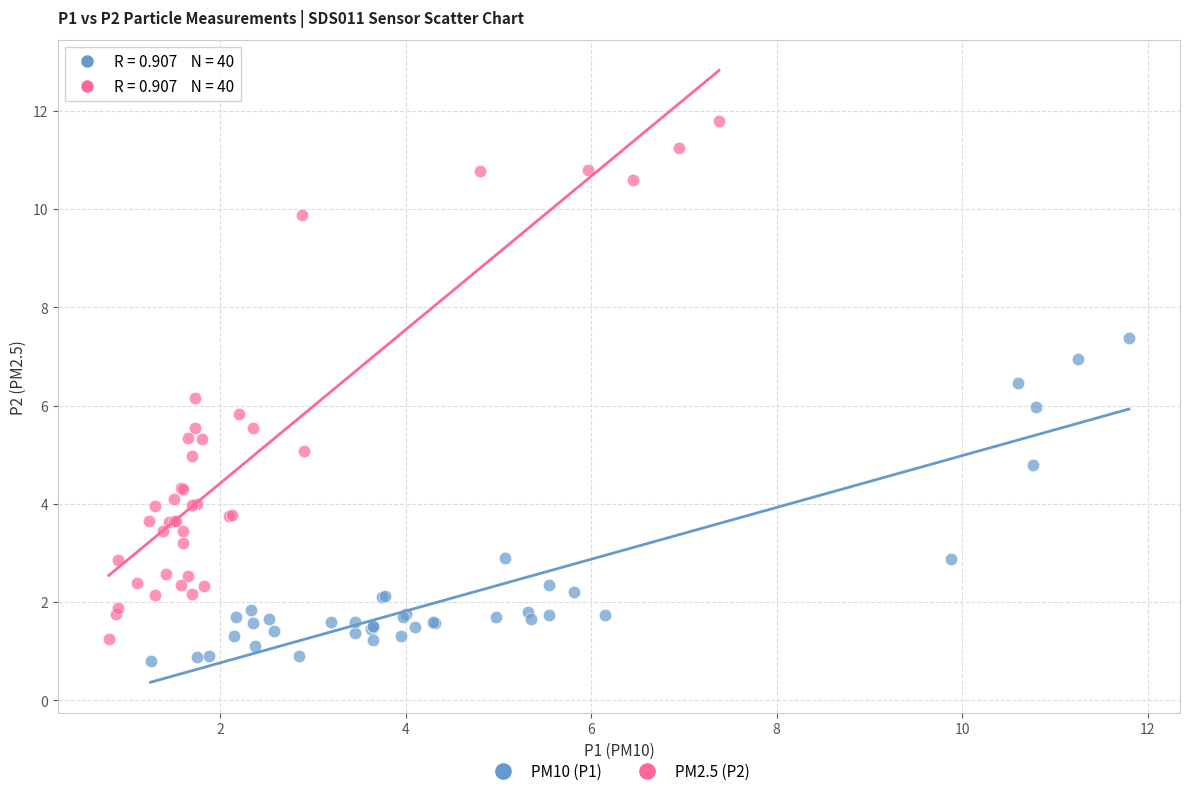

What are all the series names shown in the legend?

PM10 (P1), PM2.5 (P2)